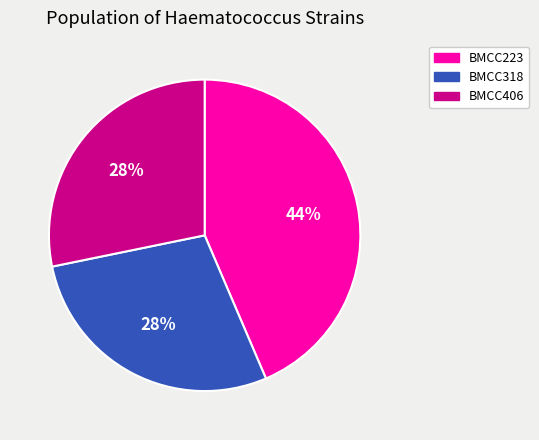

How many segments does this pie chart have?

3